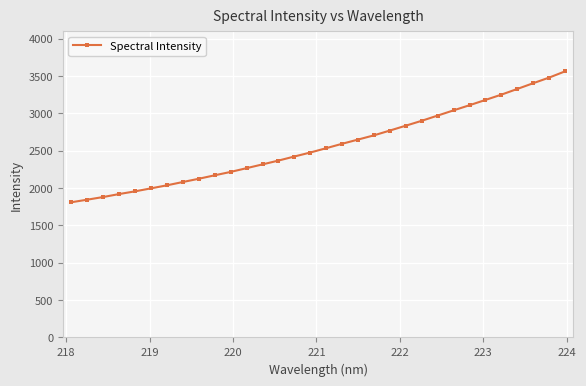

Reading right to left, extract all data points from this chart.

3563.7	3480.3	3405.1	3328.2	3251.9	3181.1	3110.5	3041.8	2971.9	2902.1	2836.7	2771.4	2707.2	2650.6	2594.0	2535.0	2476.9	2423.4	2369.0	2317.8	2267.4	2217.0	2171.8	2125.5	2081.8	2037.5	1996.8	1956.8	1920.5	1880.6	1845.0	1810.6